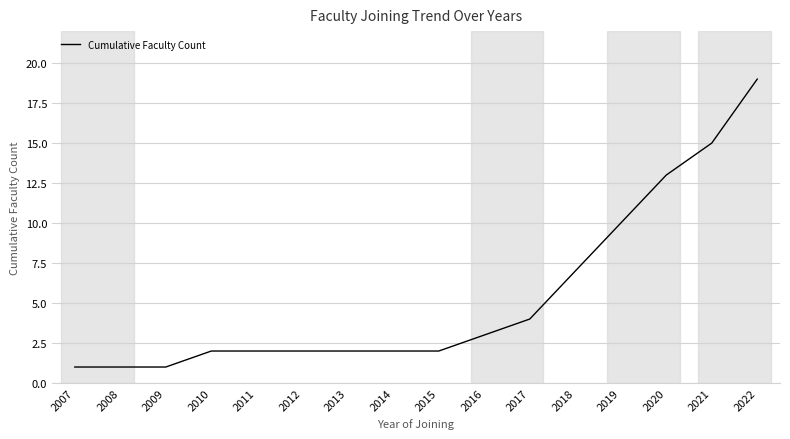

The chart shows a value of 1 at 2009. True or false?

True